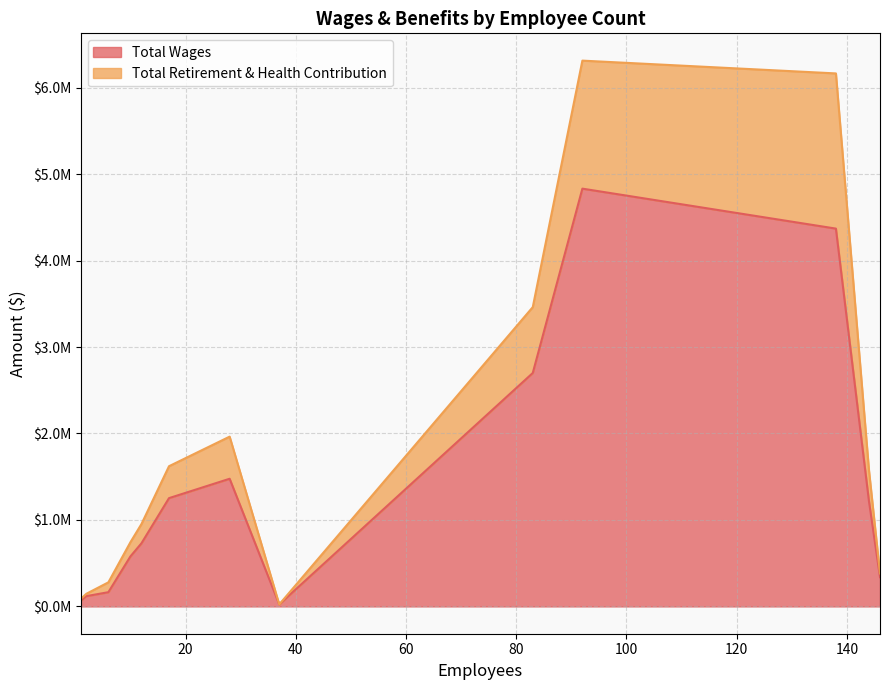

True or false: Total Retirement & Health Contribution and Total Wages intersect in this chart.

False